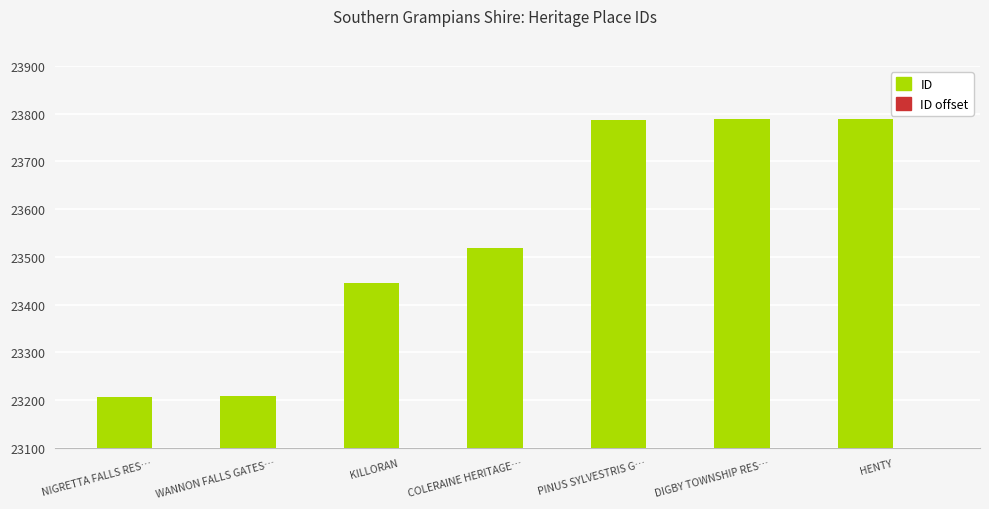

What value does the ID offset series have at DIGBY TOWNSHIP RES…?

639